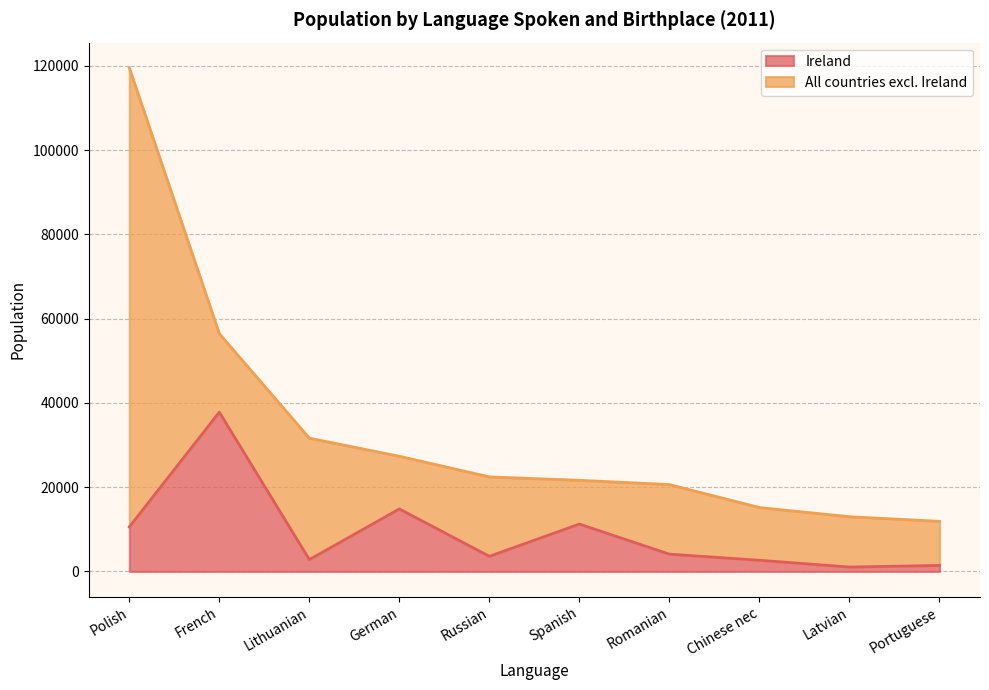

What is the maximum value shown in the chart?

37800